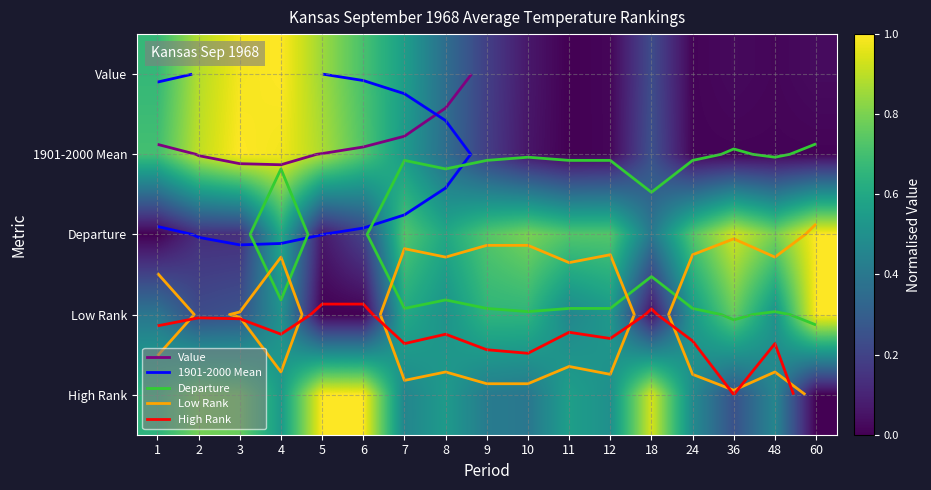

How many distinct data groups are displayed?

5